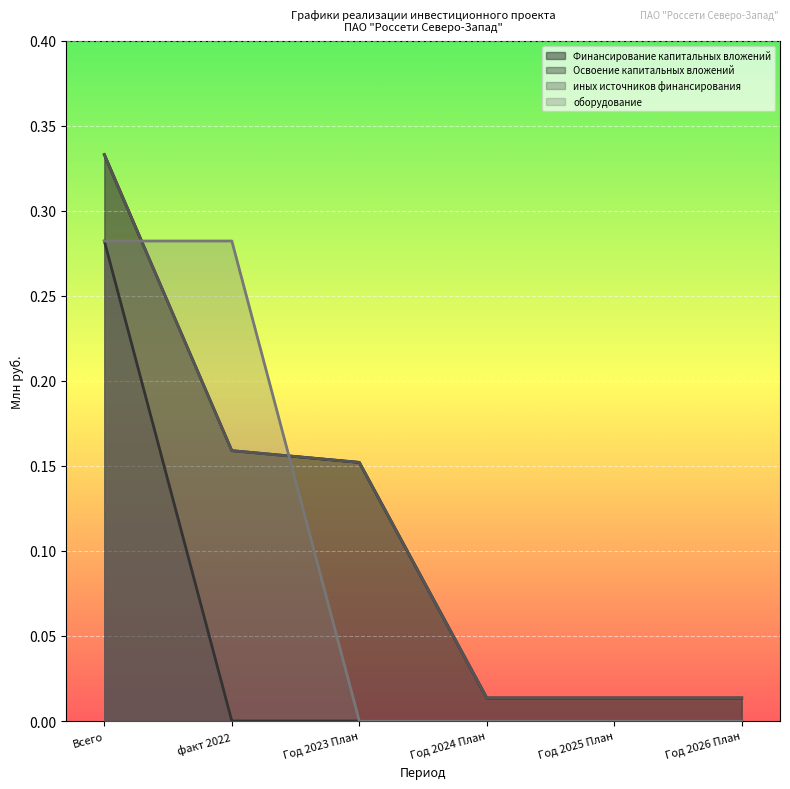

What position from the right is Год 2025 План?

2